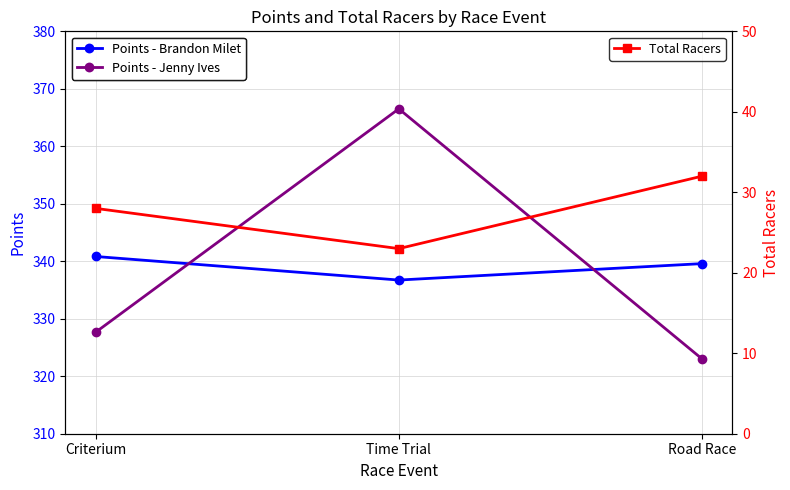

Reading right to left, list all the values displayed in this chart.

Points - Brandon Milet: 339.6	336.7	340.8
Points - Jenny Ives: 323.0	366.5	327.7
Total Racers: 32.0	23.0	28.0